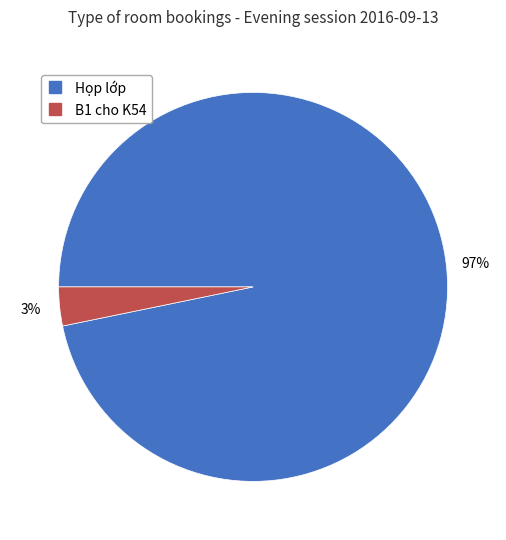

Does any single category account for the majority?

Yes